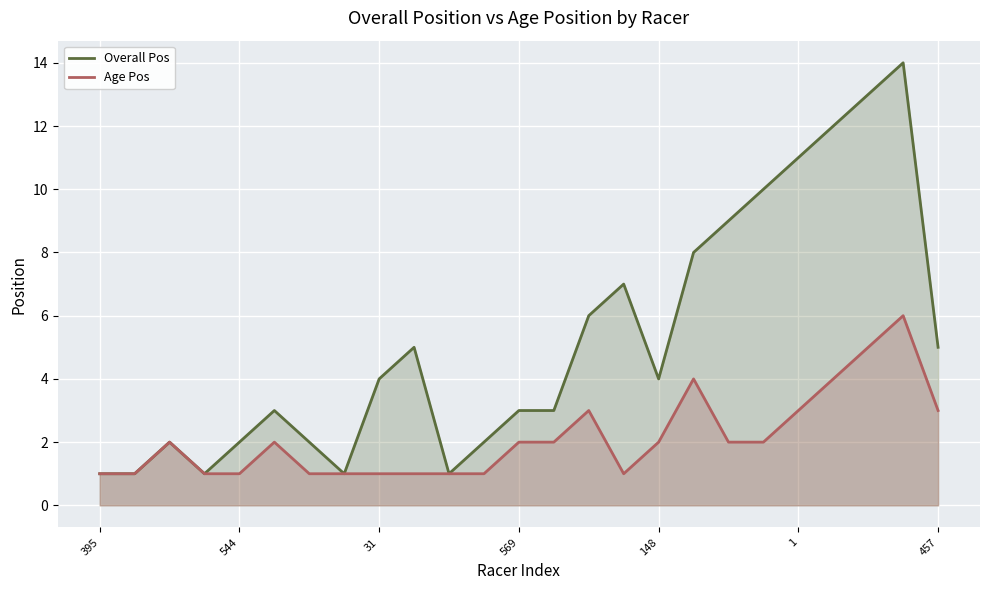

Which series has the largest range (max minus min)?

Overall Pos